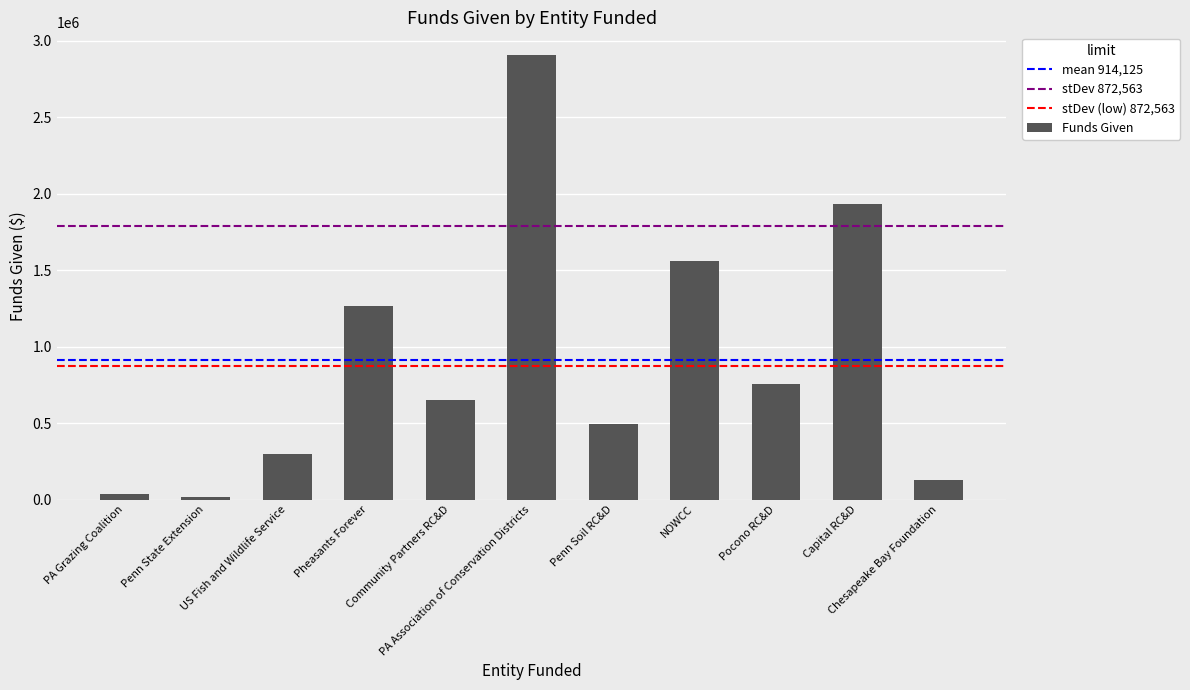

What is the maximum value shown in the chart?

2908476